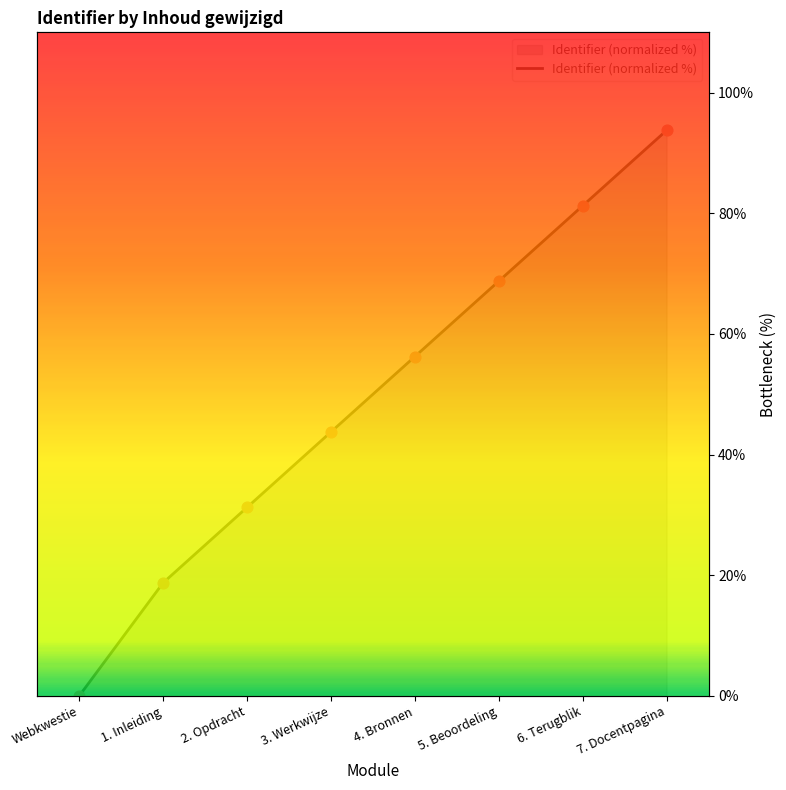

What is the change in value from 1. Inleiding to 5. Beoordeling?

+50.0